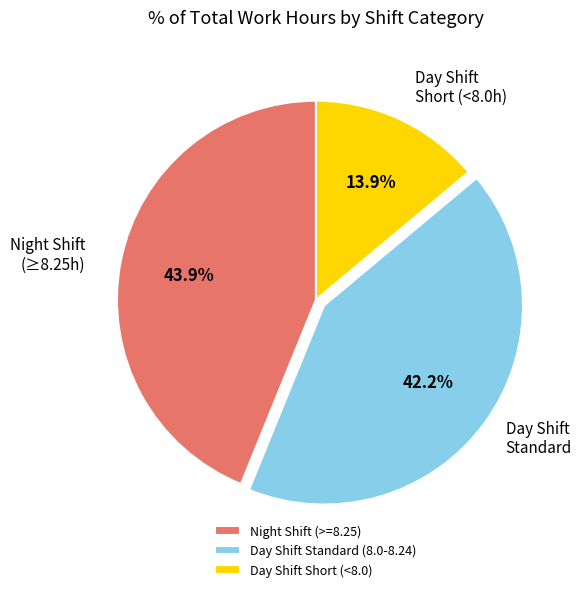

Between Day Shift Standard (8.0-8.24) and Night Shift (>=8.25), which is larger?

Night Shift (>=8.25)